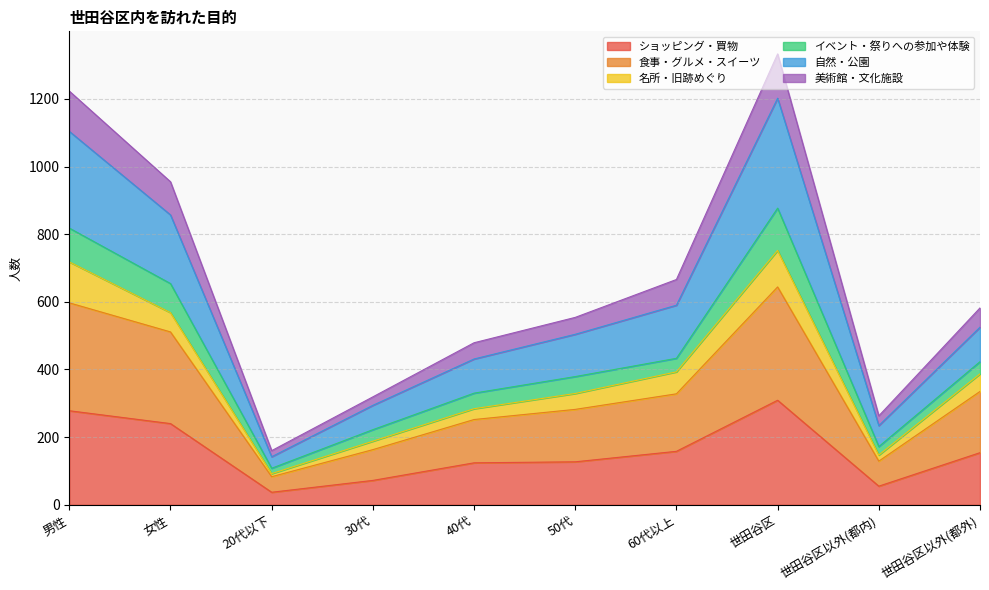

What is the total value across all series at 世田谷区?

1333